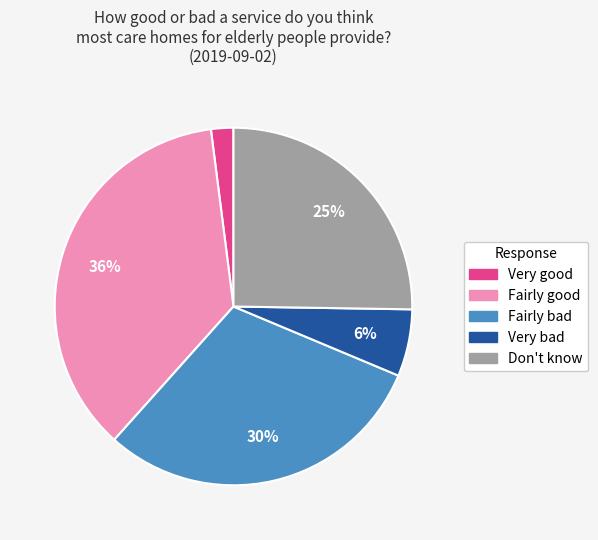

Count the number of slices in the pie.

5